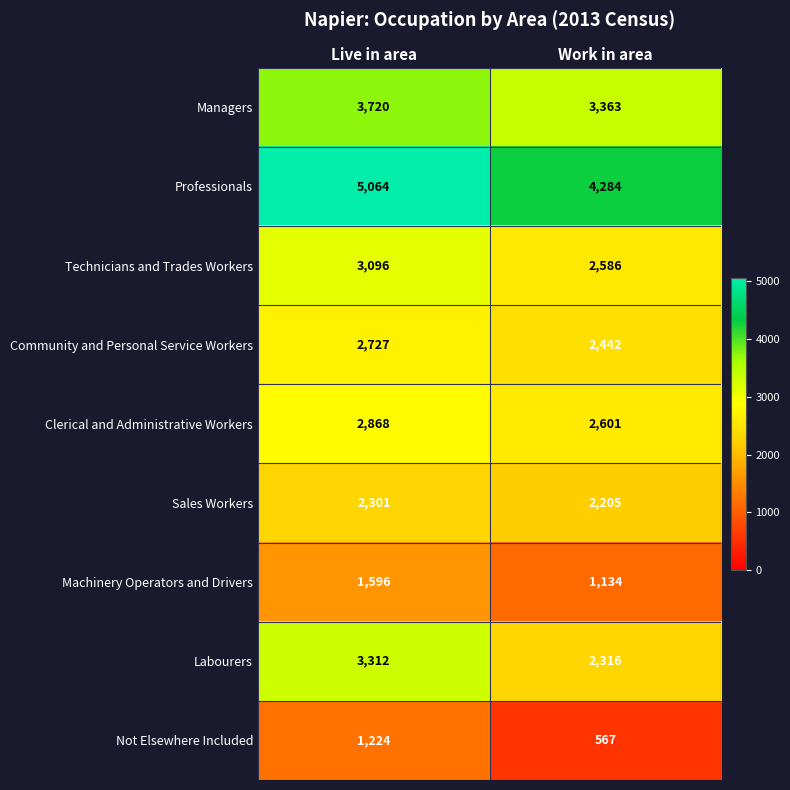

Rank the series at Work in area from highest to lowest value.

Professionals, Managers, Clerical and Administrative Workers, Technicians and Trades Workers, Community and Personal Service Workers, Labourers, Sales Workers, Machinery Operators and Drivers, Not Elsewhere Included